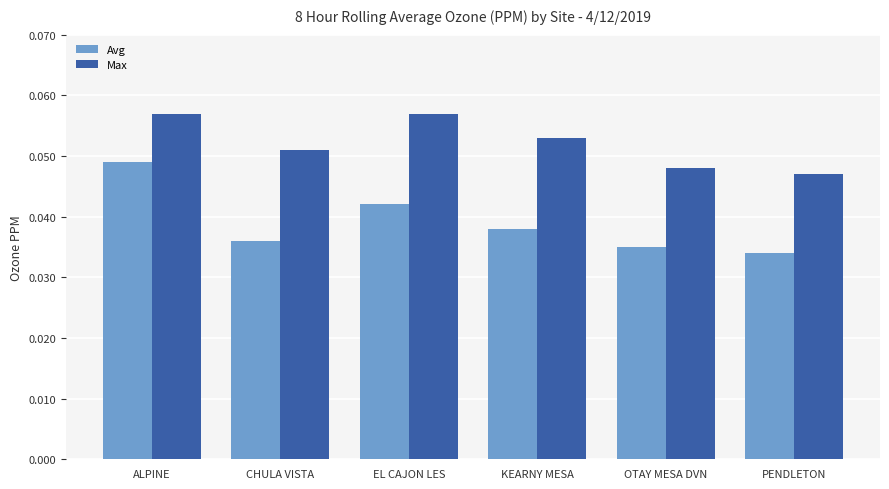

Which category has the highest value in the Avg series?

ALPINE